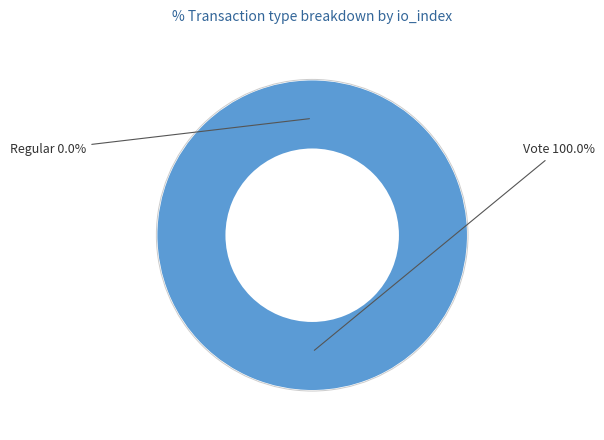

True or false: Regular accounts for 8% of the total.

False